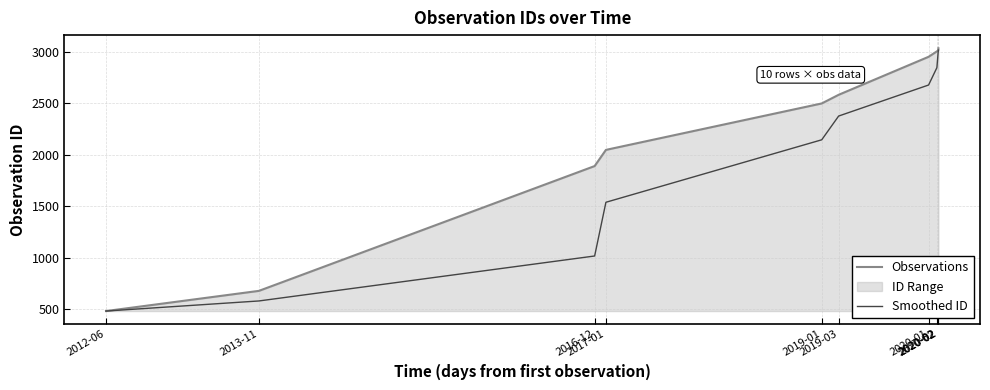

List the series in order of their peak value, highest first.

Observations, Smoothed ID